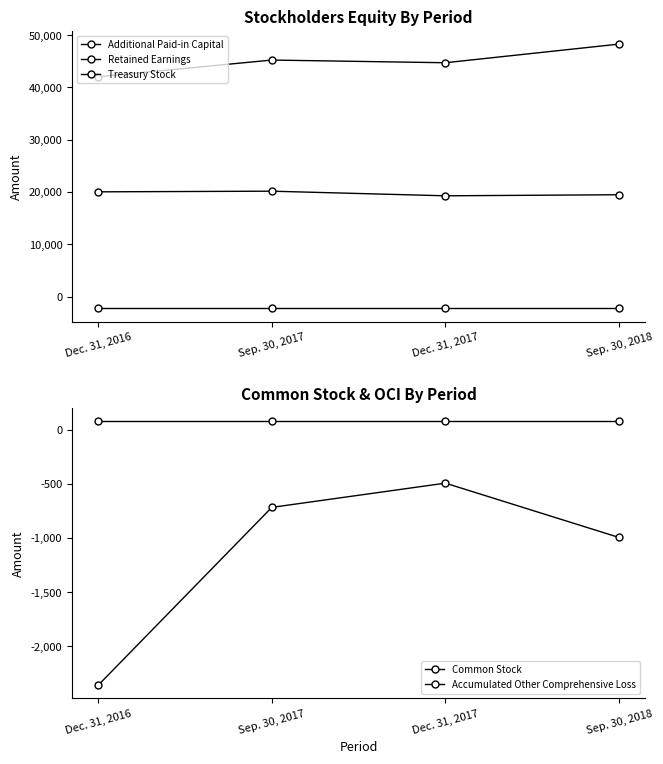

Is this an area chart (filled region under the line)?

No